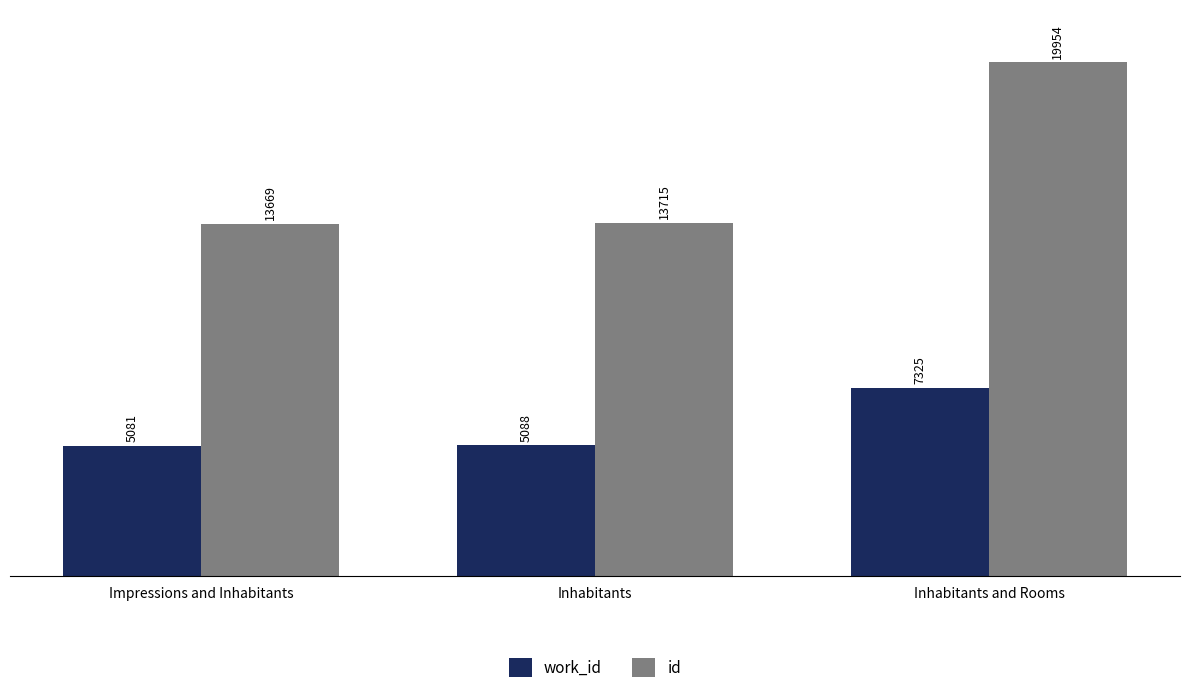

What are all the series names shown in the legend?

work_id, id